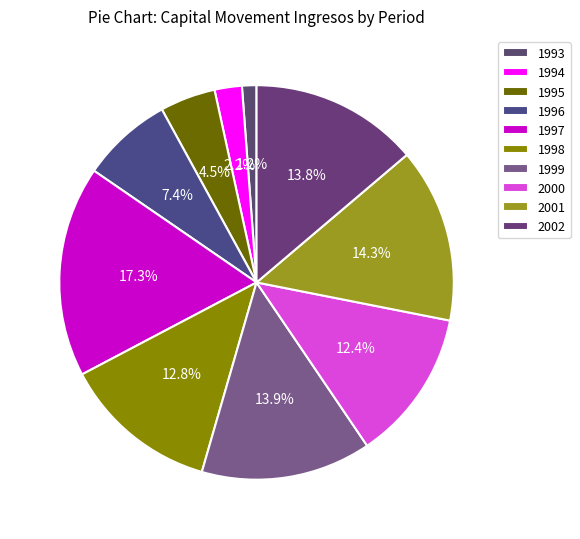

Is it true that 1996 is 17% of the pie?

False